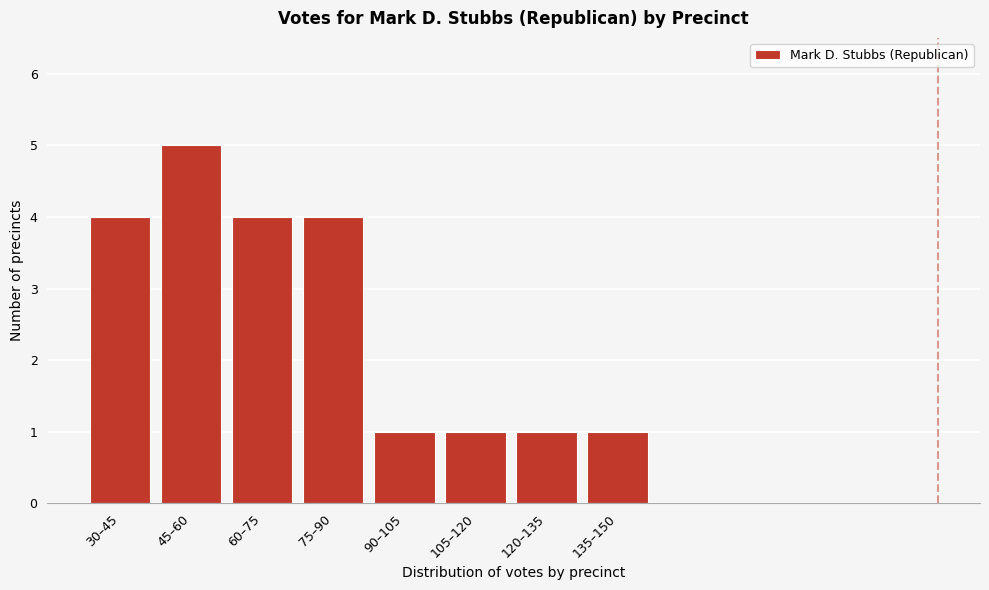

Reading left to right, list all the values displayed in this chart.

30–45=4	45–60=5	60–75=4	75–90=4	90–105=1	105–120=1	120–135=1	135–150=1